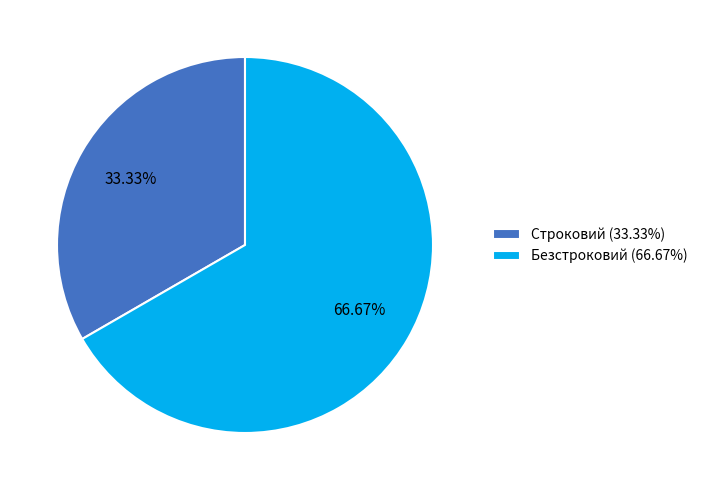

Which slice is the smallest?

Строковий